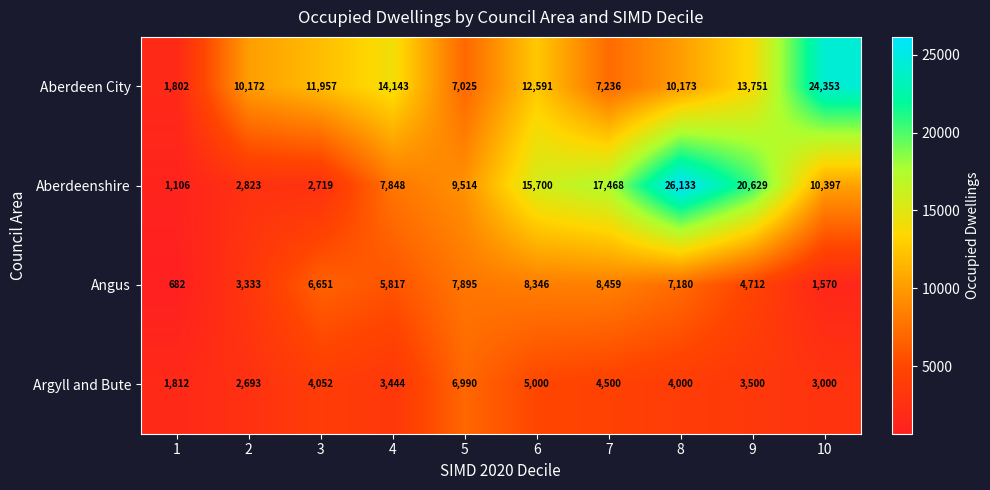

What is the sum of all Angus values?

54645